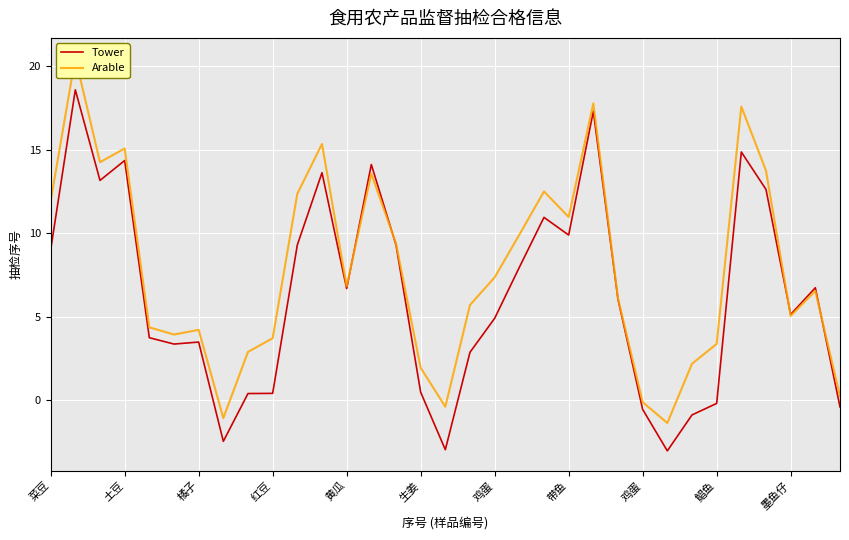

The Arable series shows 20.4 at 菜豆. True or false?

False